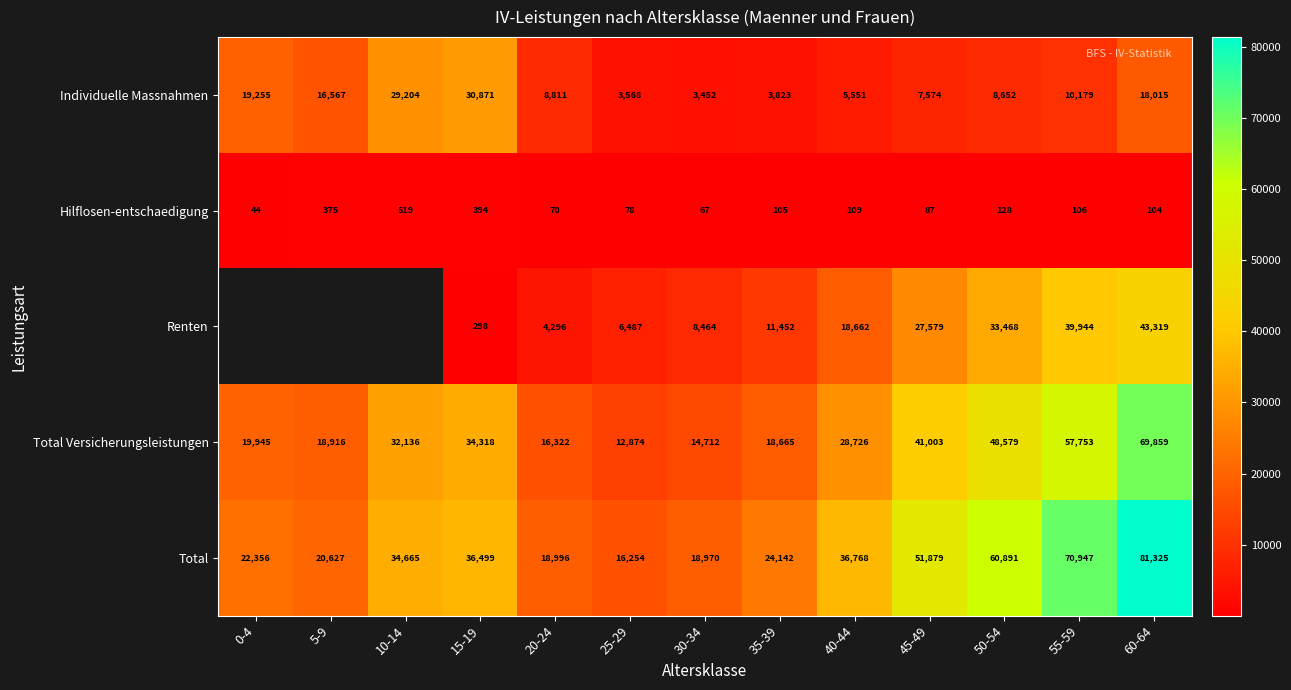

What is the maximum value for Total Versicherungsleistungen?

69859